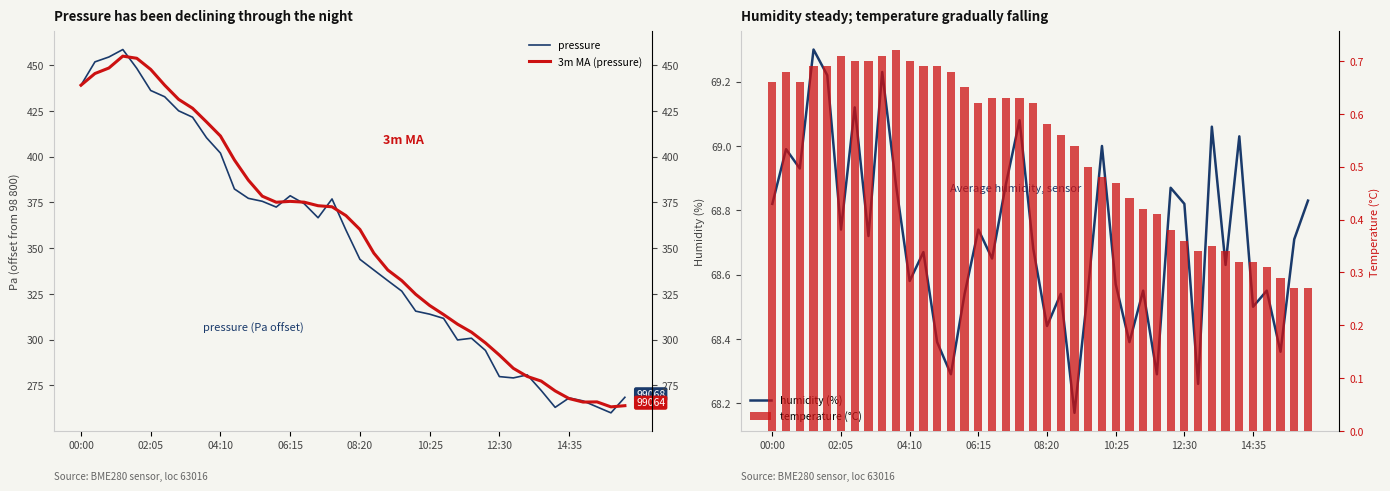

What is the value of the pressure bar at the 11th from the left?

402.0